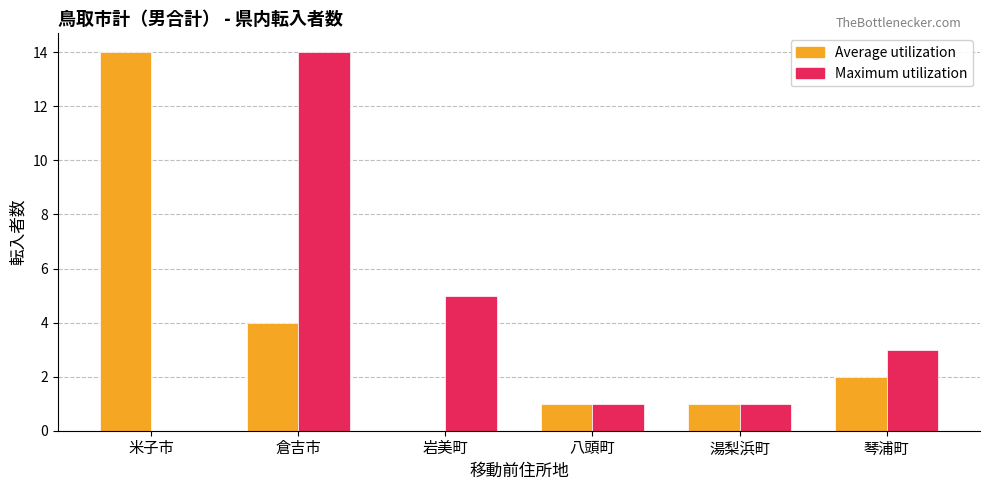

Reading left to right, extract all data points from this chart.

Average utilization: 米子市=14	倉吉市=4	岩美町=0	八頭町=1	湯梨浜町=1	琴浦町=2
Maximum utilization: 米子市=0	倉吉市=14	岩美町=5	八頭町=1	湯梨浜町=1	琴浦町=3